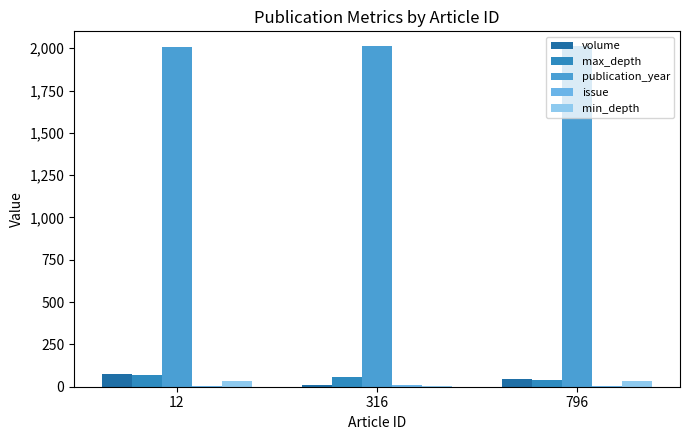

What is the value of the issue bar at the 1st from the left?

3